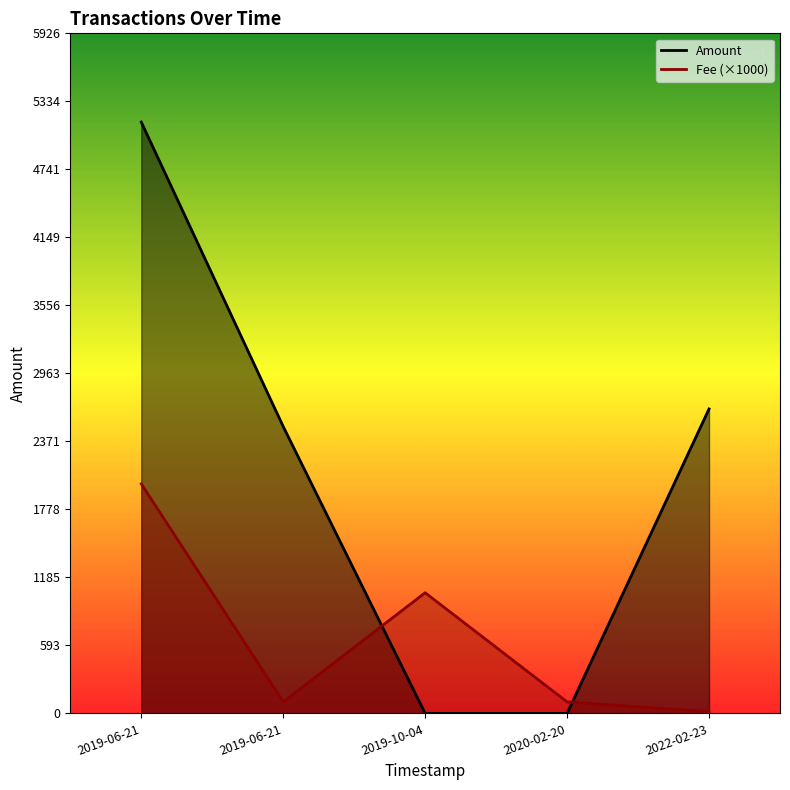

At which category does the chart reach its peak across all series?

2019-06-21